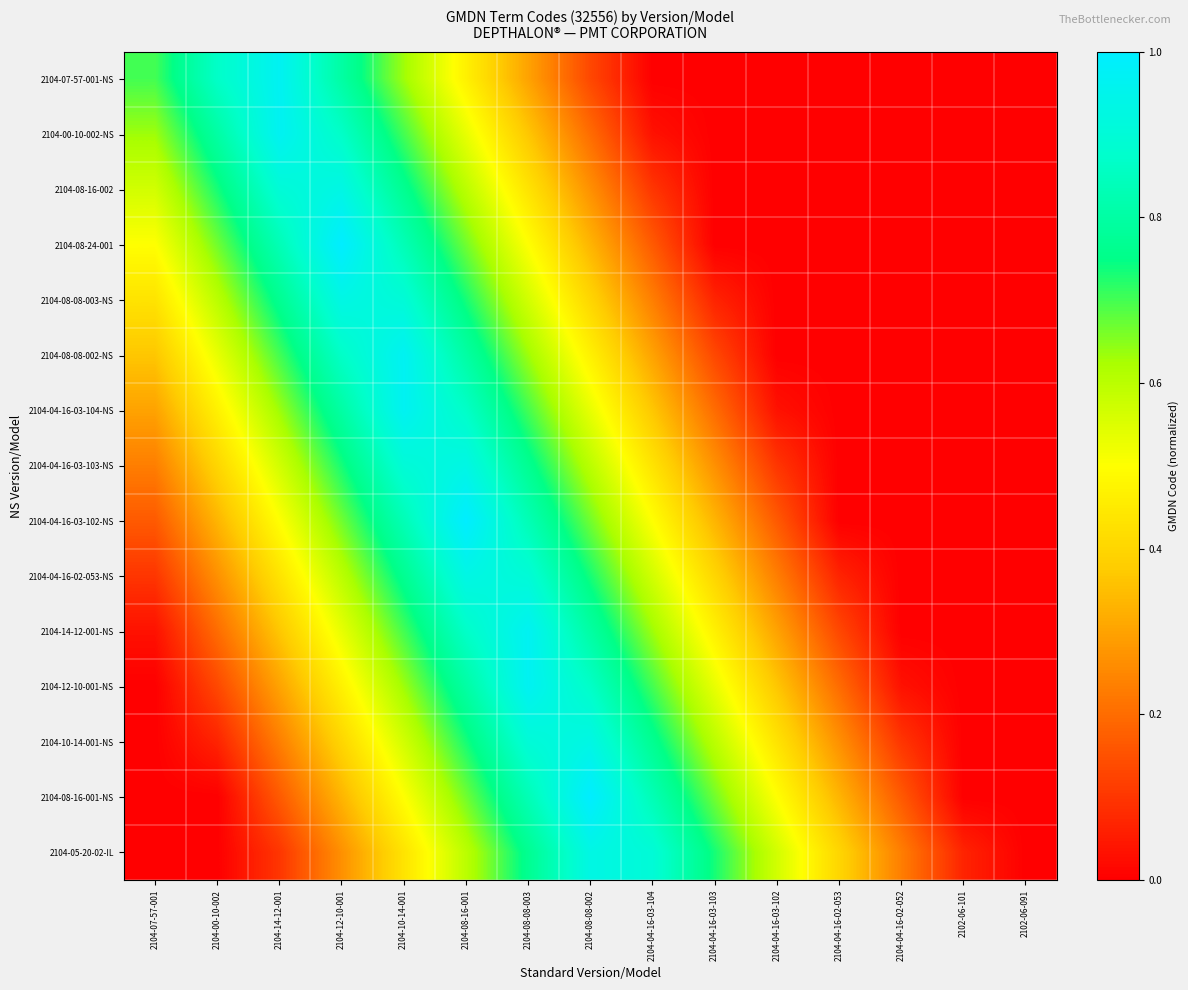

What is the total value across all series at 2104-12-10-001?

10.2